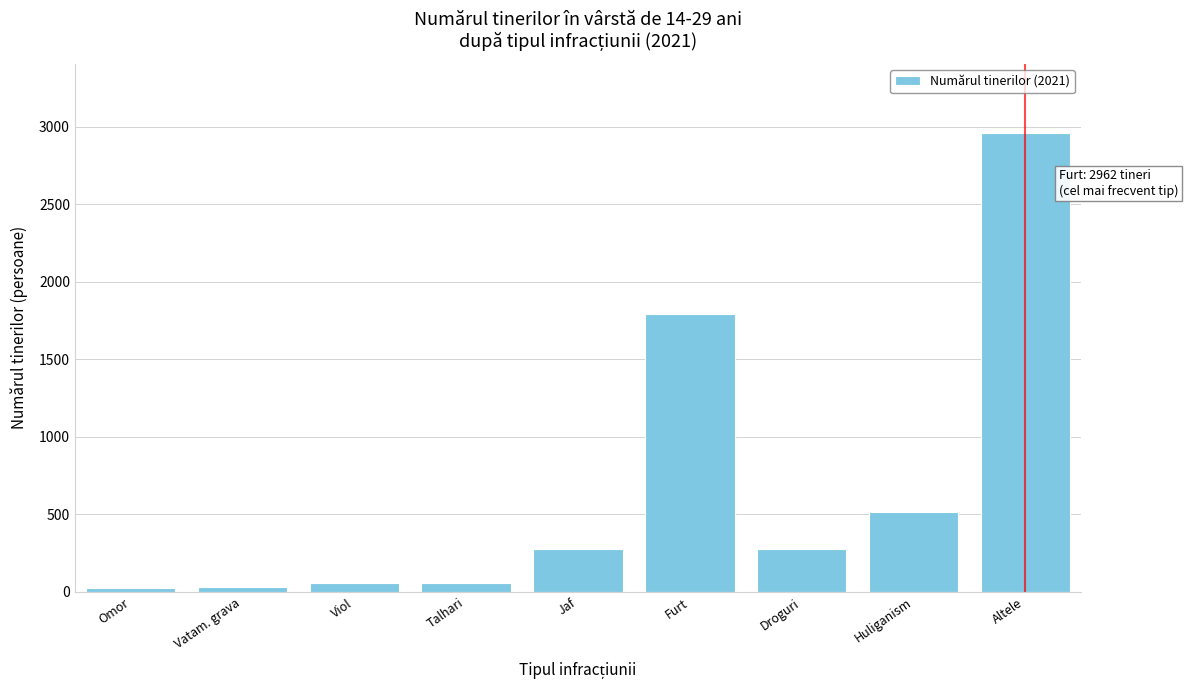

At which label is the value closest to 1492?

Furt